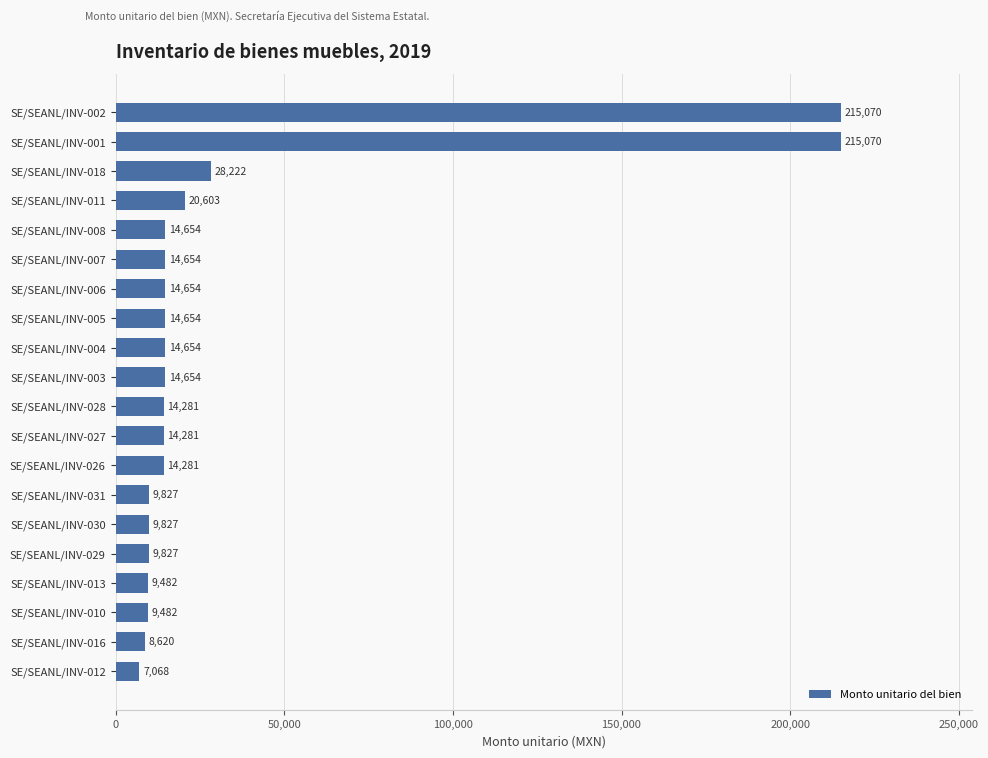

Which category has the lowest value across all series?

SE/SEANL/INV-012